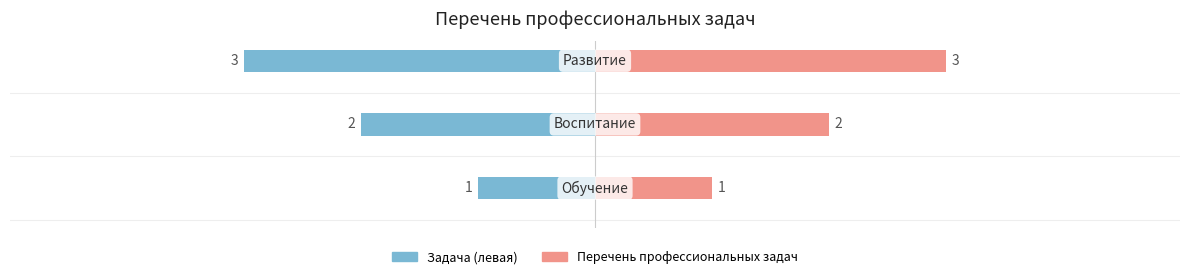

Reading right to left, list all the values displayed in this chart.

Обучение/Воспитание/Развитие (задача): 2=-3	1=-2	0=-1
Перечень профессиональных задач: 2=3	1=2	0=1